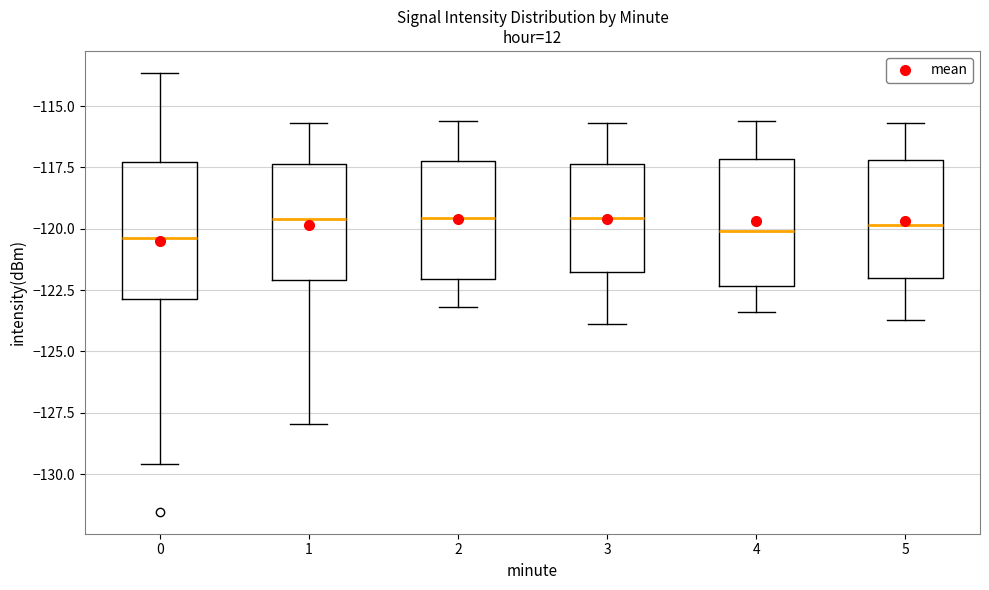

Reading left to right, read every box against the y-axis: the position of its median line, the range the box covers, and the ends of its whiskers. The values are not printed on the chart, so give them approximately, as read against the axis.

0: median -120.5, box -123.0 to -117.5, whiskers -129.5 to -113.5
1: median -119.5, box -122.0 to -117.5, whiskers -128.0 to -115.5
2: median -119.5, box -122.0 to -117.0, whiskers -123.0 to -115.5
3: median -119.5, box -122.0 to -117.5, whiskers -124.0 to -115.5
4: median -120.0, box -122.5 to -117.0, whiskers -123.5 to -115.5
5: median -120.0, box -122.0 to -117.0, whiskers -123.5 to -115.5